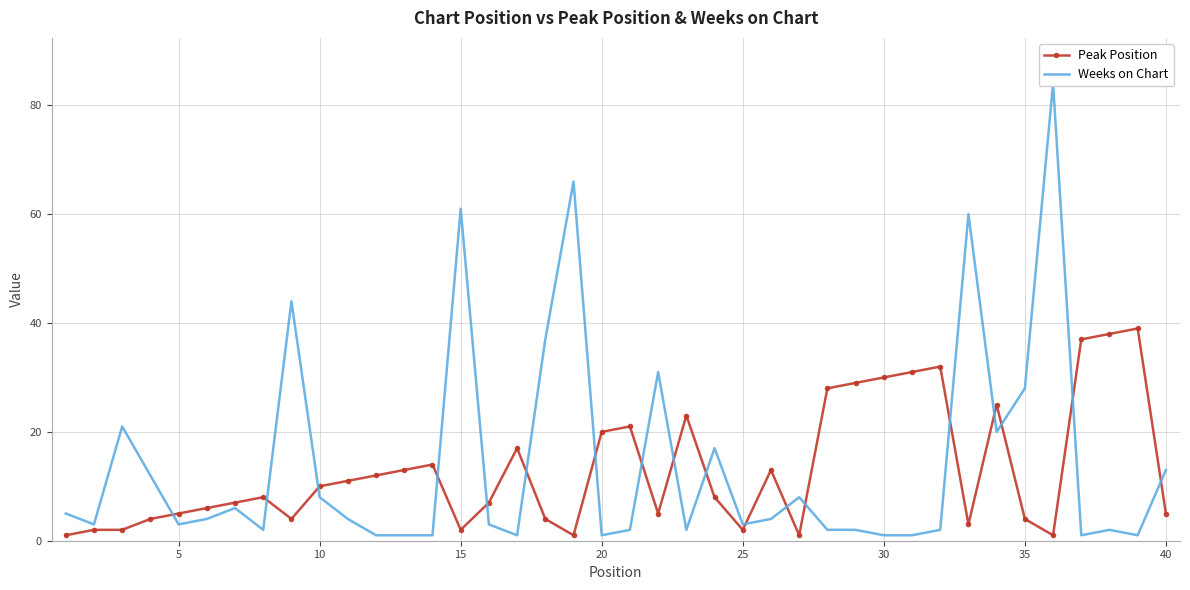

What is the value of the Weeks on Chart point at the 5th from the left?

3